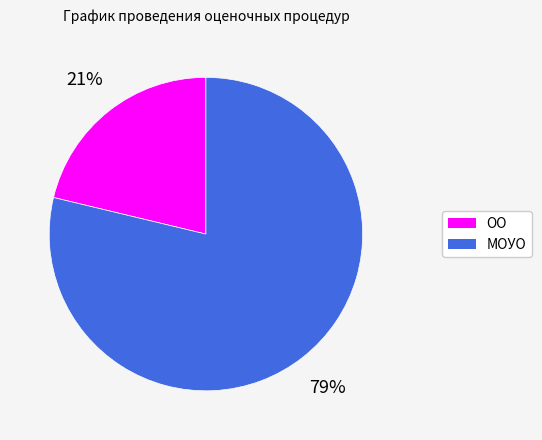

Which category has the smallest portion of the pie?

ОО